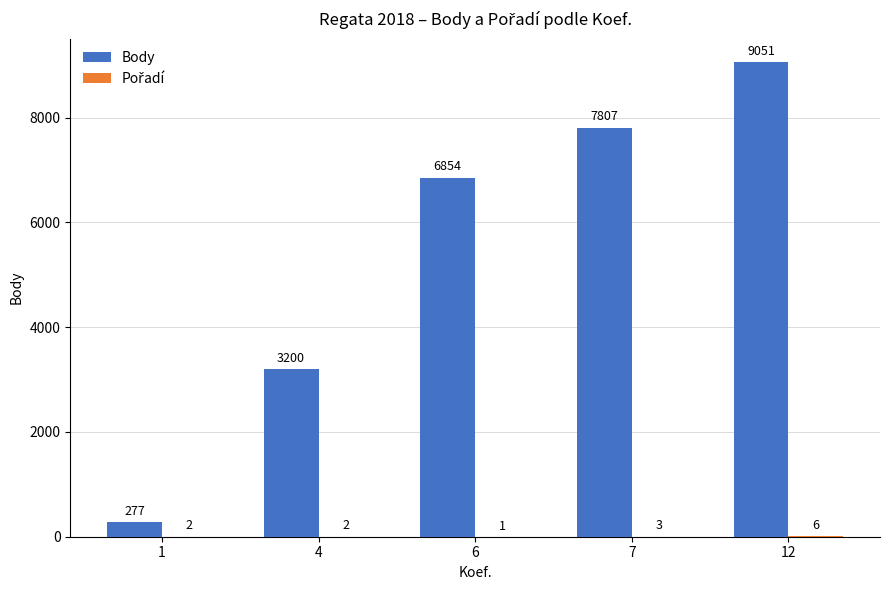

Which series changed the most between 7 and 12?

Body